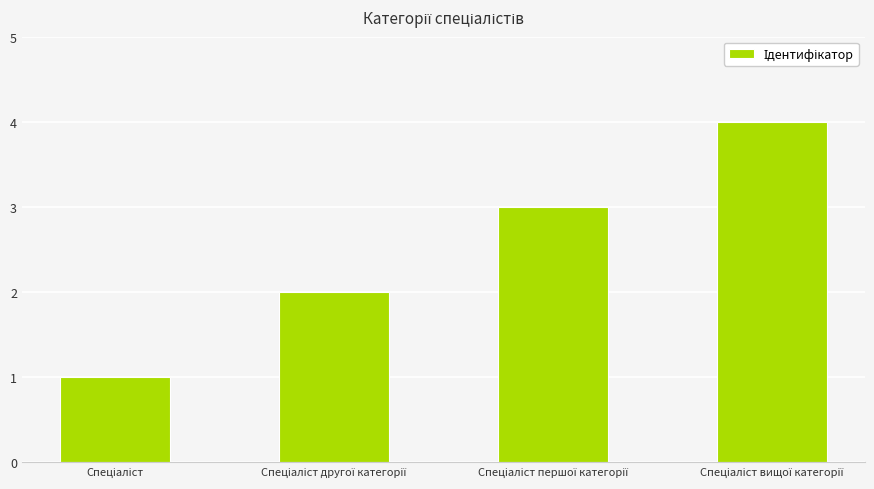

How many series are shown in this chart?

1